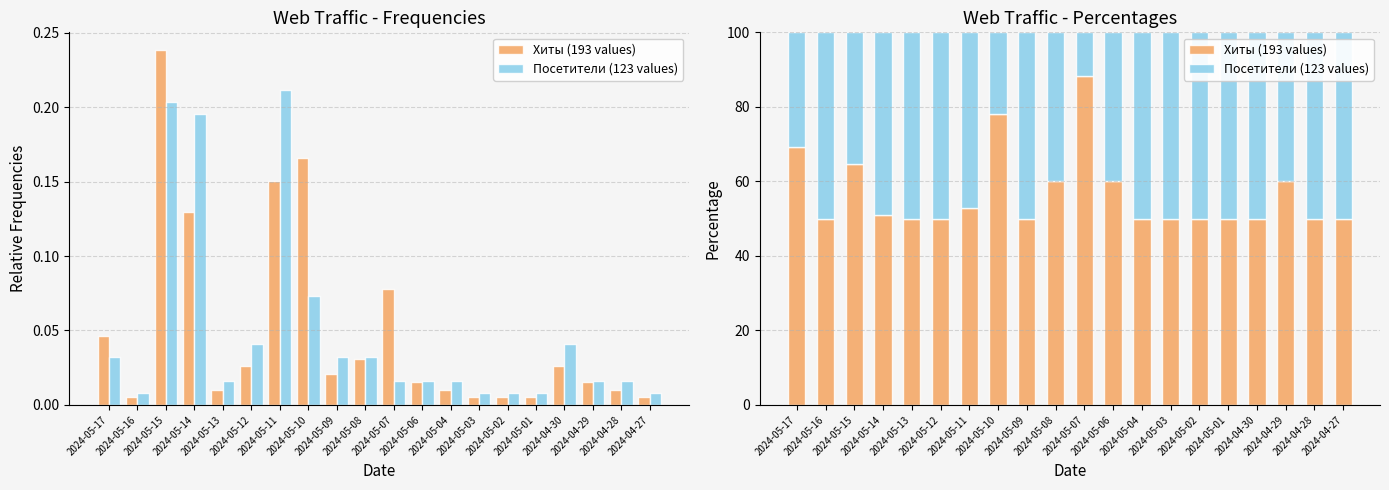

What is the average value of the Хиты (193 values) series?

56.7